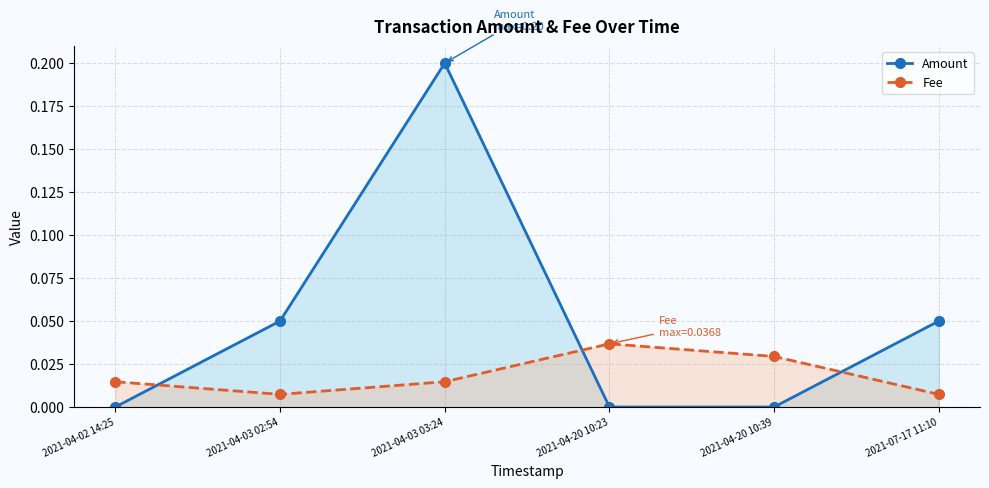

The Amount series shows 0.0 at 2021-04-20 10:39. True or false?

True